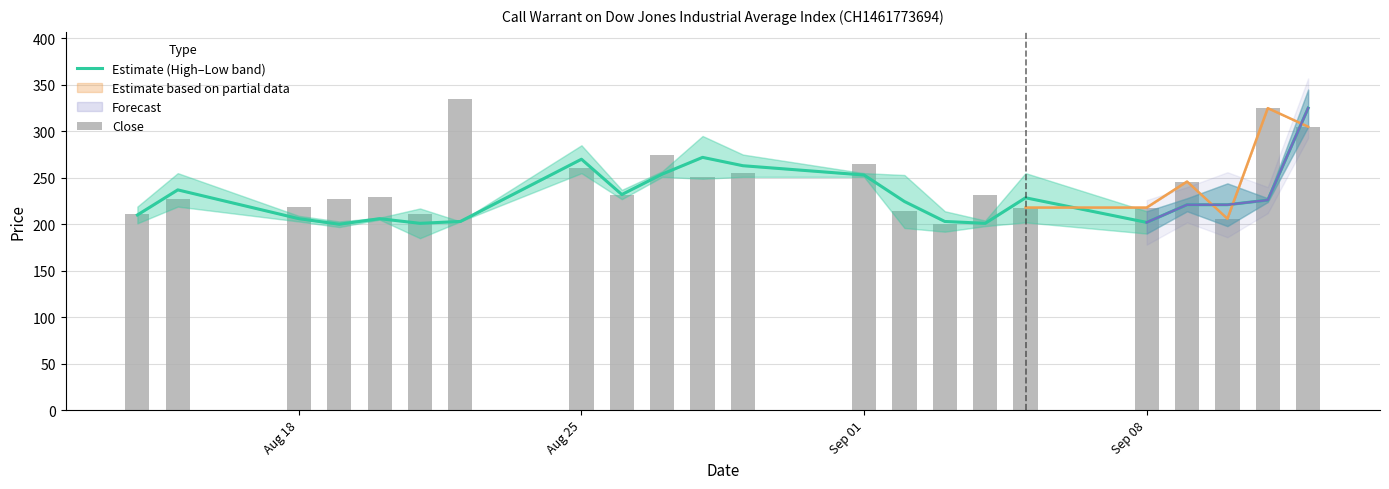

What is the minimum value for Estimate (High–Low band)?

200.0